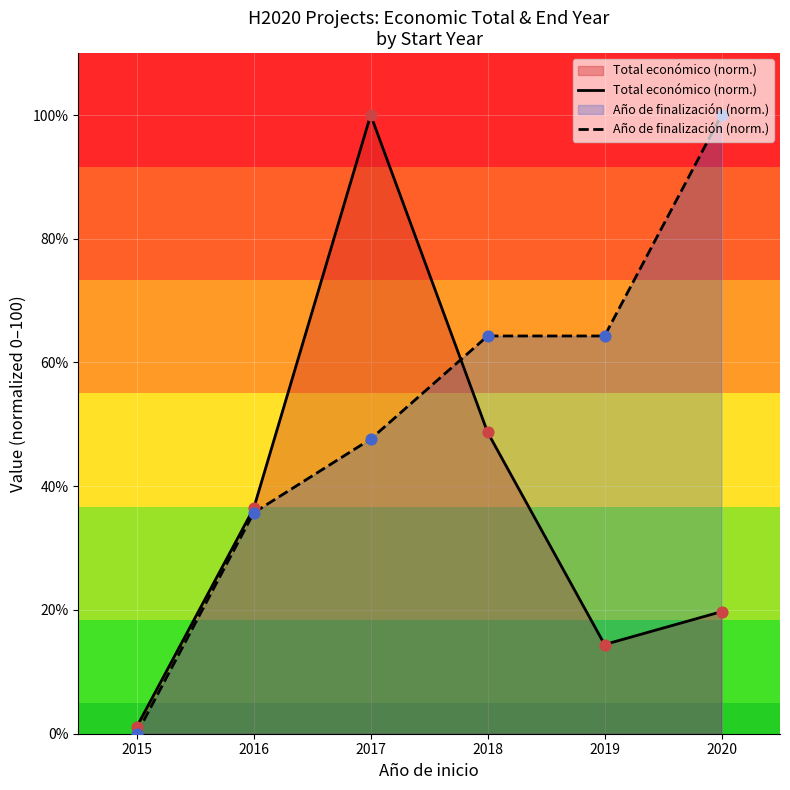

Which series has the largest Y range (max minus min)?

Año de finalización (norm.)